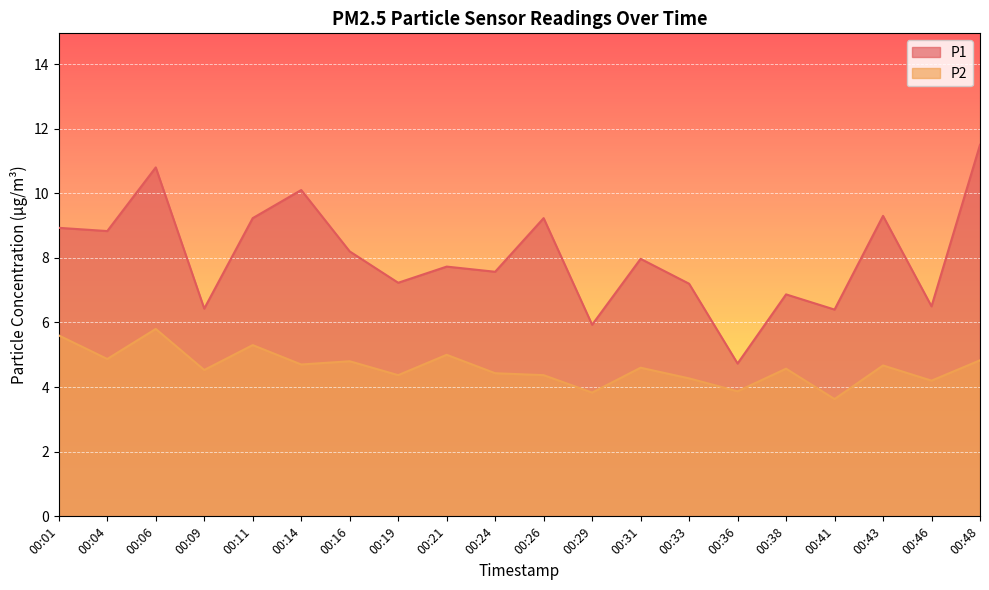

True or false: P2 has more than 0 interior local peaks.

True